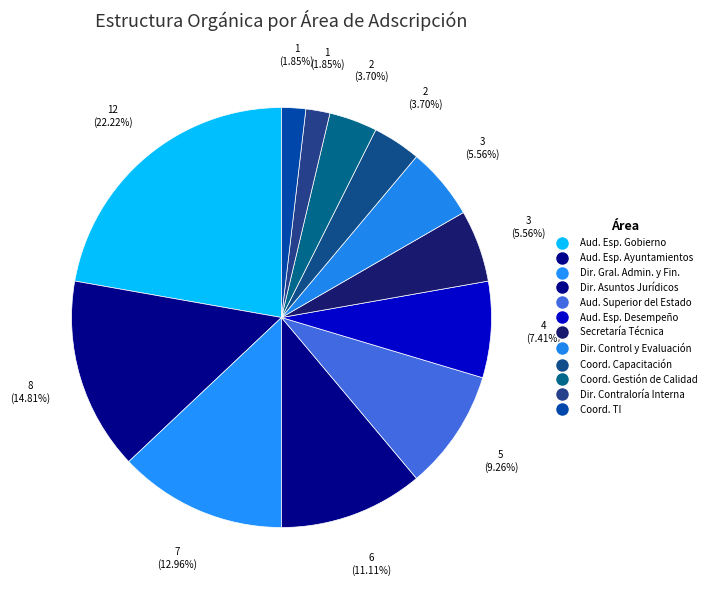

Rank the categories by value from highest to lowest.

AUDITORÍA ESPECIAL PARA GOBIERNO DEL ESTADO, AUDITORÍA ESPECIAL PARA AYUNTAMIENTOS, DIRECCIÓN GENERAL DE ADMINISTRACIÓN Y FINANZAS, DIRECCIÓN DE ASUNTOS JURÍDICOS, AUDITORÍA SUPERIOR DEL ESTADO, AUDITORÍA ESPECIAL DE DESEMPEÑO, SECRETARÍA TÉCNICA, DIRECCIÓN DE CONTROL Y EVALUACIÓN, COORDINACIÓN DE CAPACITACIÓN, COORDINACIÓN DE GESTIÓN DE CALIDAD, DIRECCIÓN DE CONTRALORÍA INTERNA, COORDINACIÓN DE TECNOLOGÍAS DE LA INFORMACIÓN